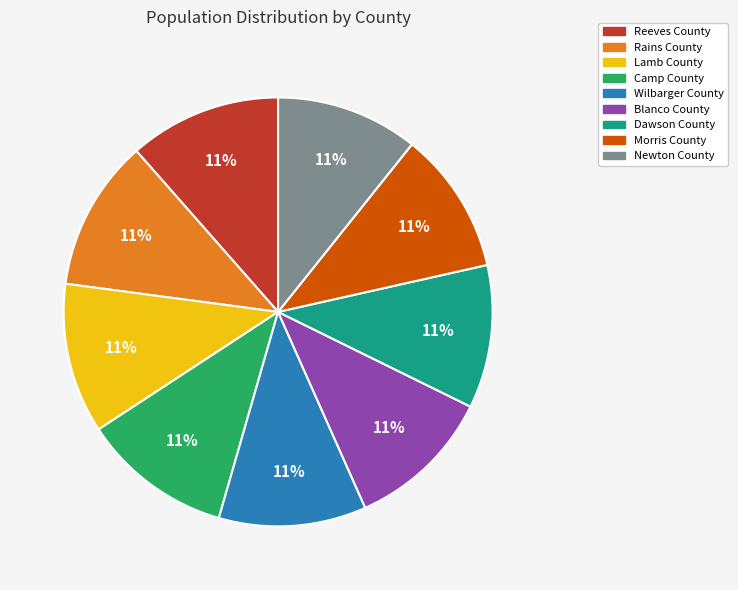

To the nearest percent, what percentage of the pie is Reeves County?

11%